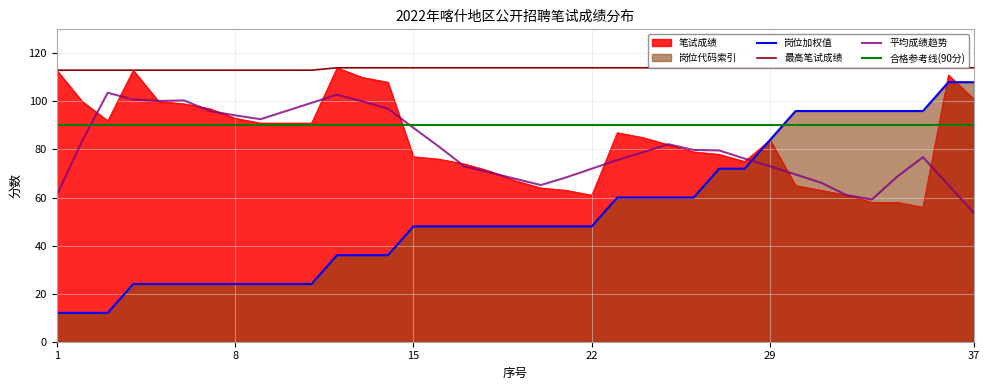

What is the sum of all 笔试成绩 values?

3108.0